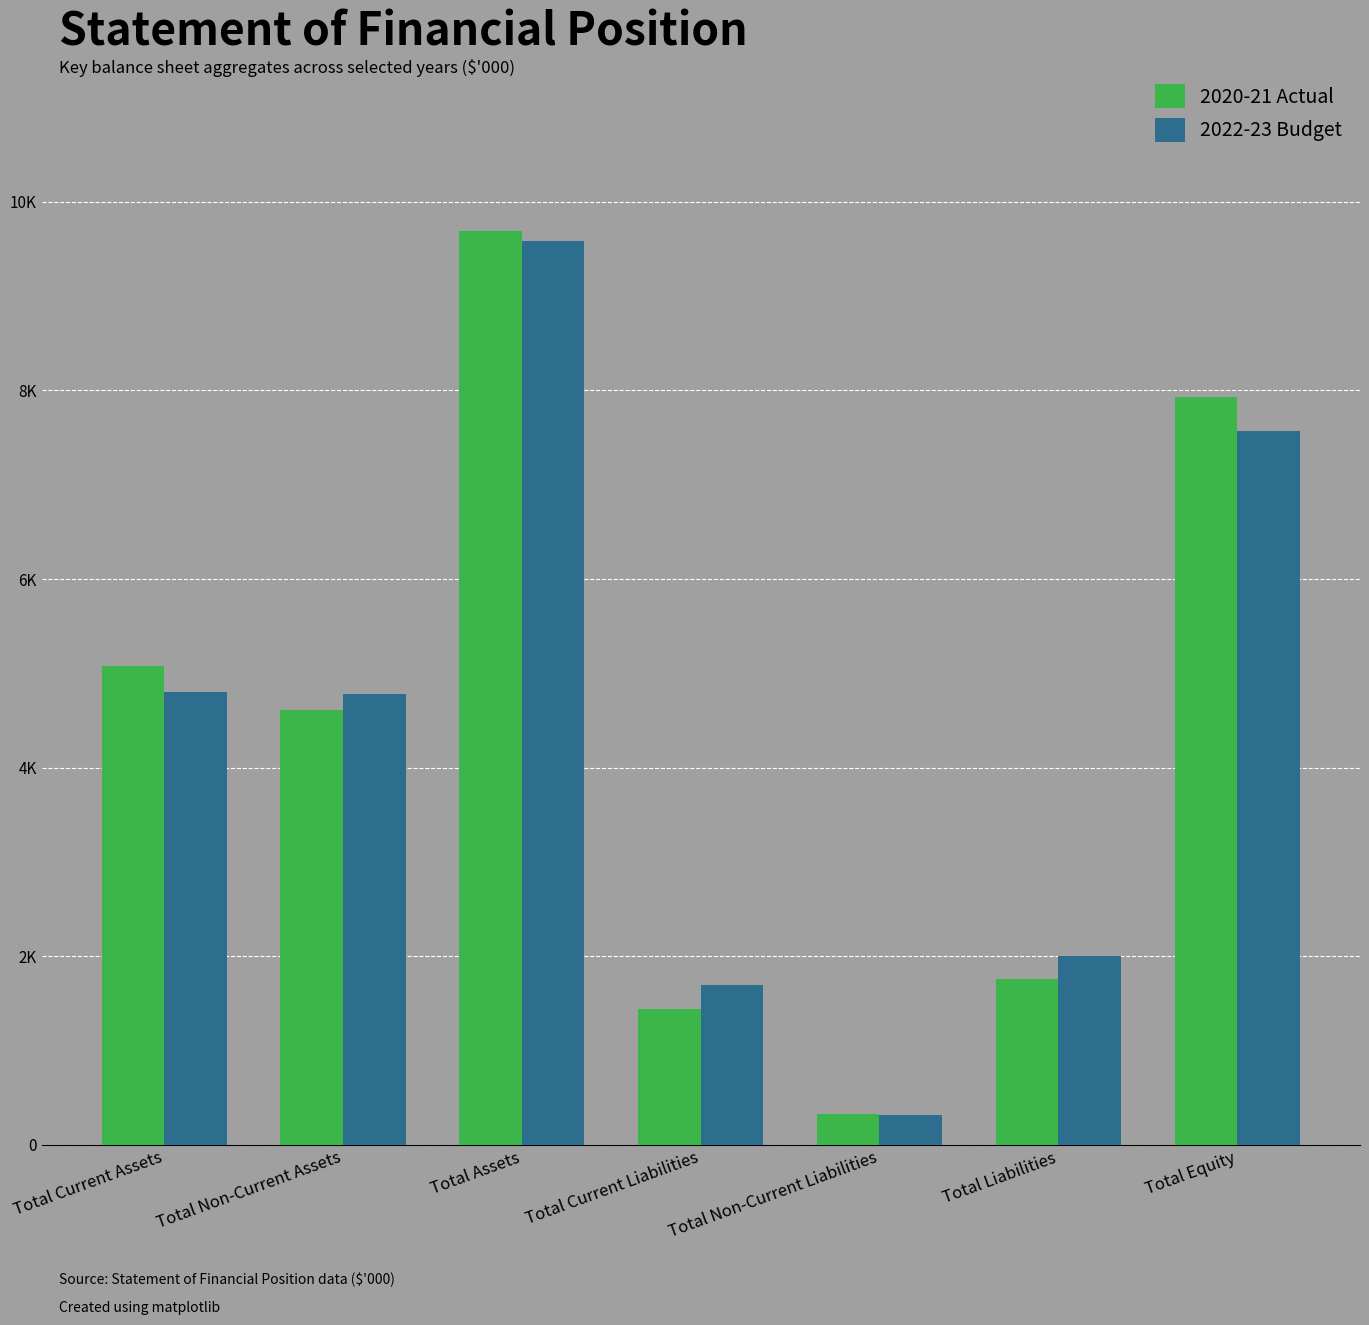

Does the chart contain any negative values?

No